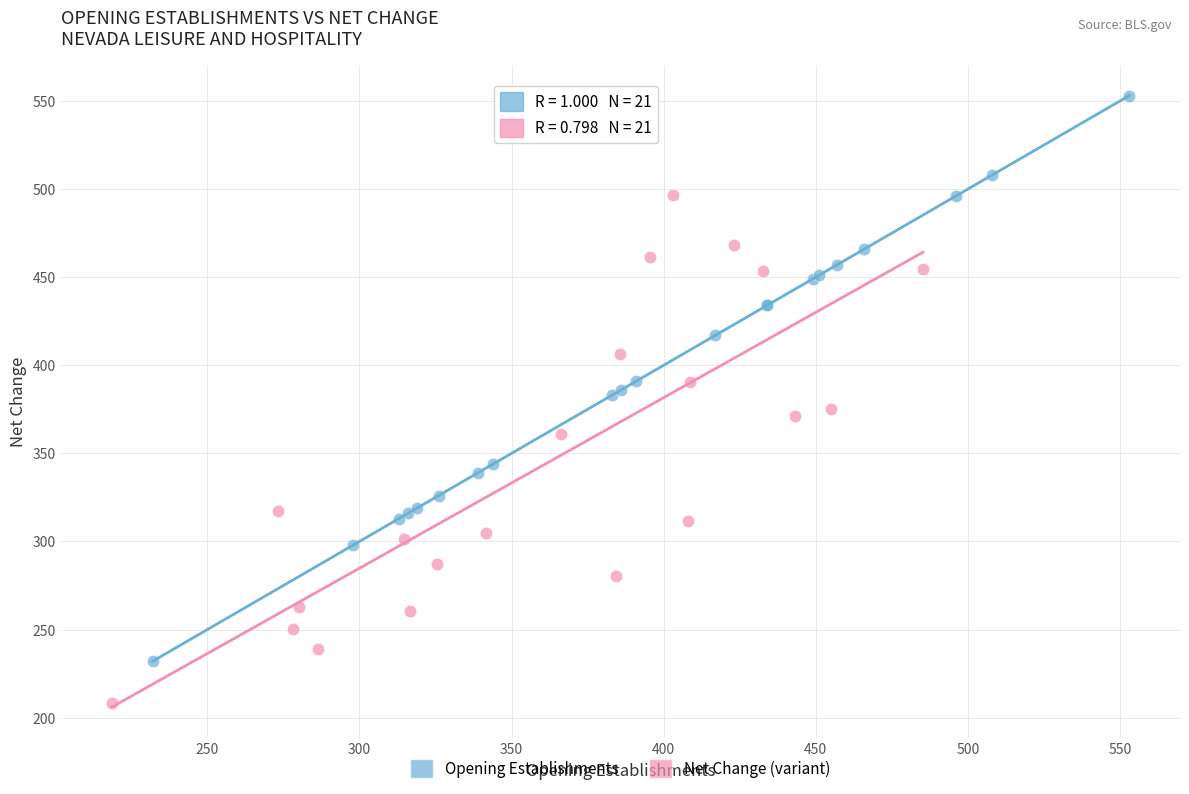

Which series reaches the maximum Y coordinate?

Opening Establishments